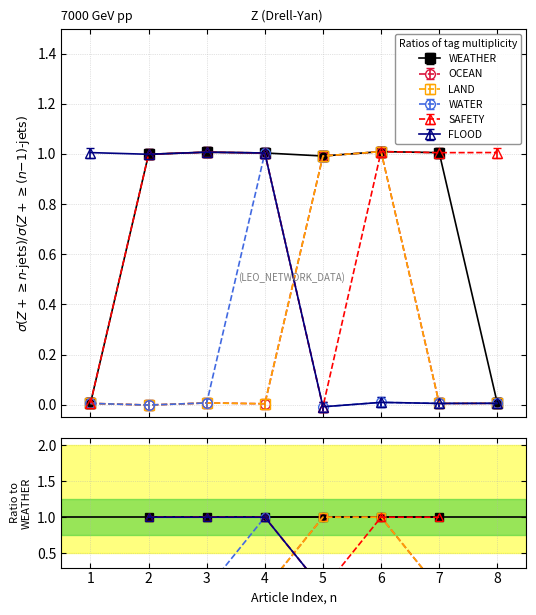

Does the chart have visible grid lines?

Yes